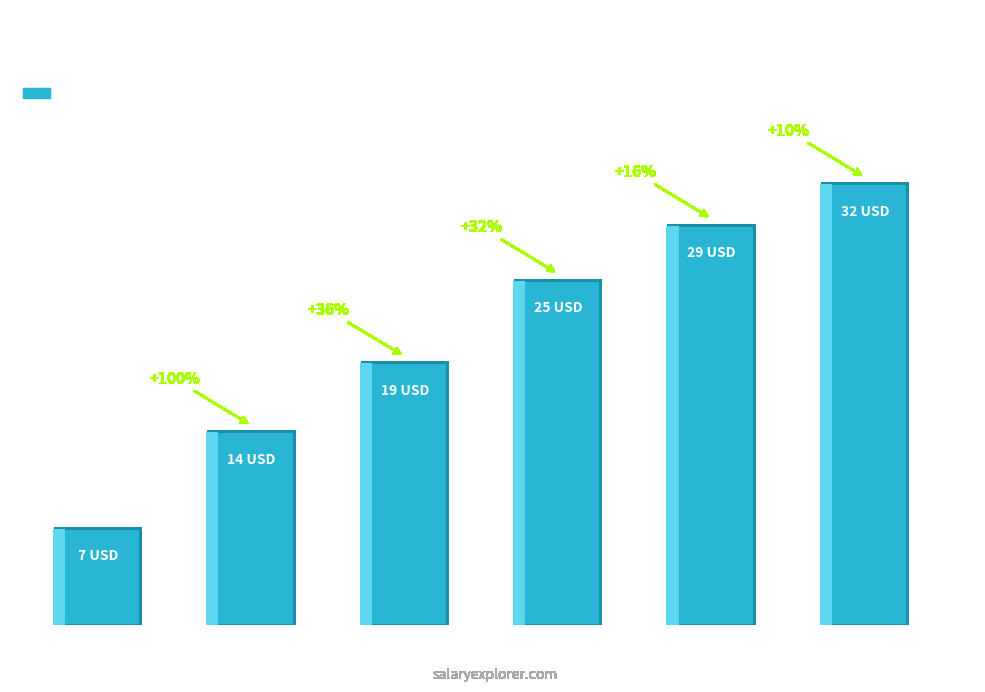

Which category has the highest value across all series?

20+ Years